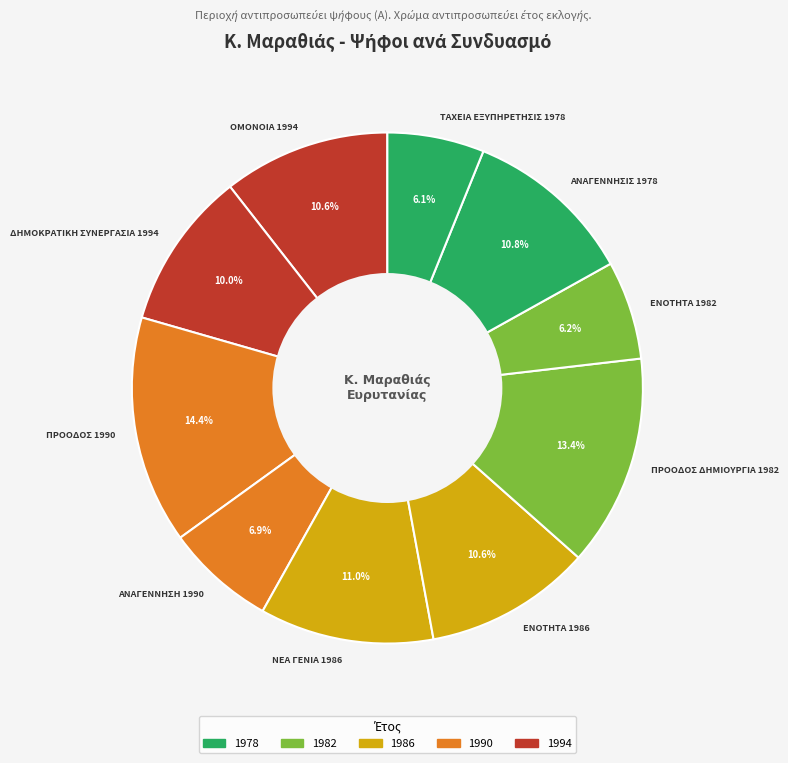

To the nearest percent, what is the combined percentage of ΝΕΑ ΓΕΝΙΑ 1986 and ΟΜΟΝΟΙΑ 1994?

22%